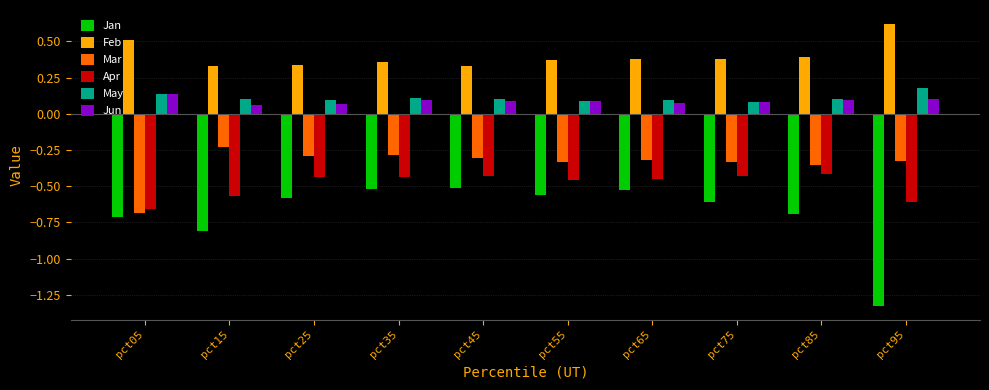

What is the maximum value shown in the chart?

0.6